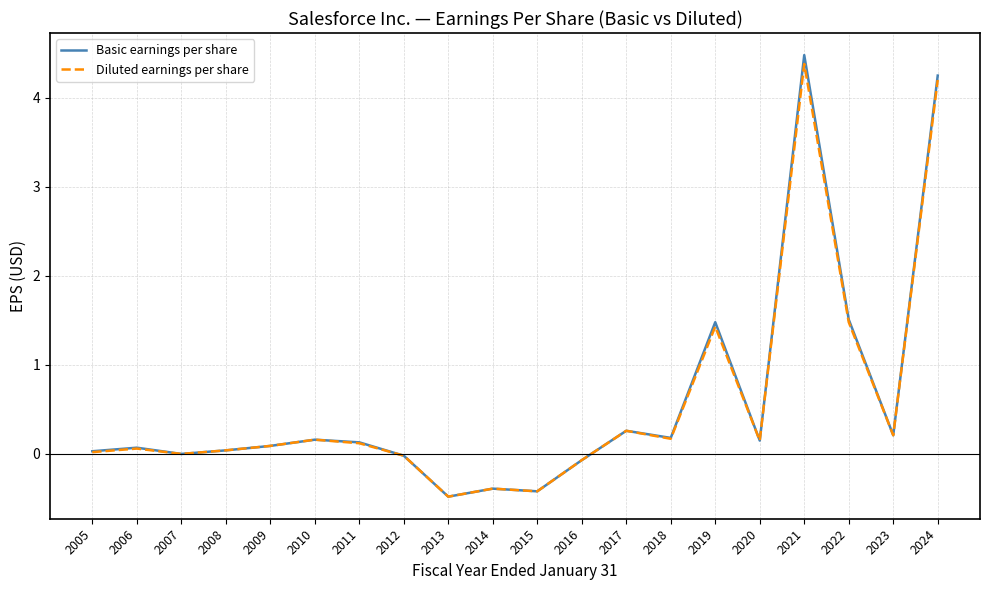

Which series has the widest spread of values?

Basic earnings per share